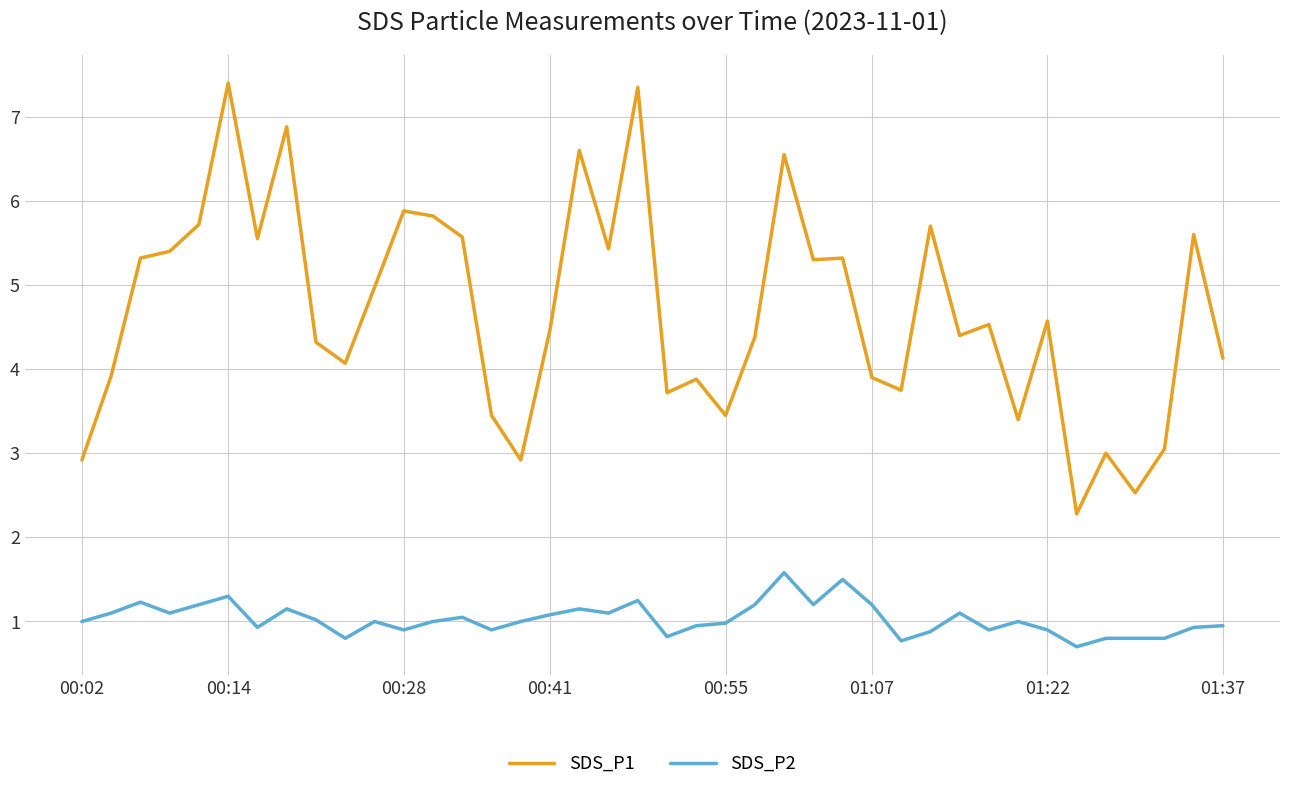

Rank the series by their average value, from lowest to highest.

SDS_P2, SDS_P1